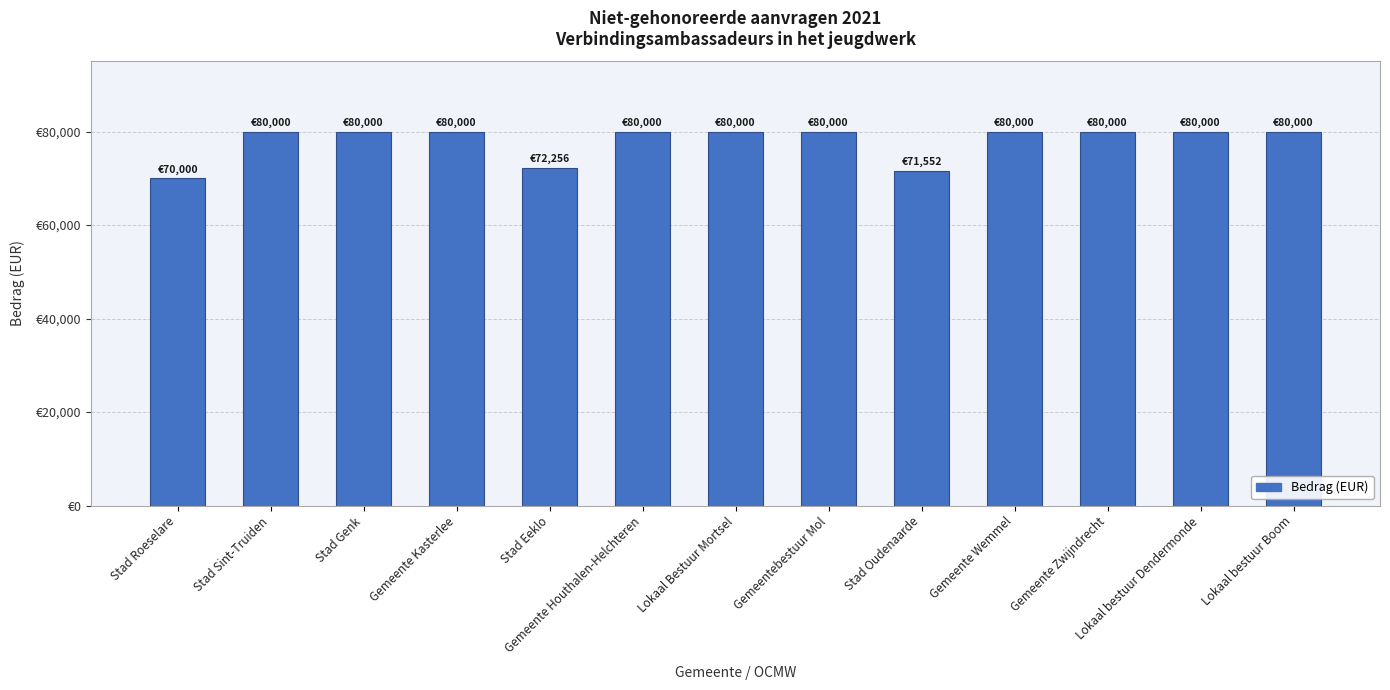

Does the chart contain any negative values?

No